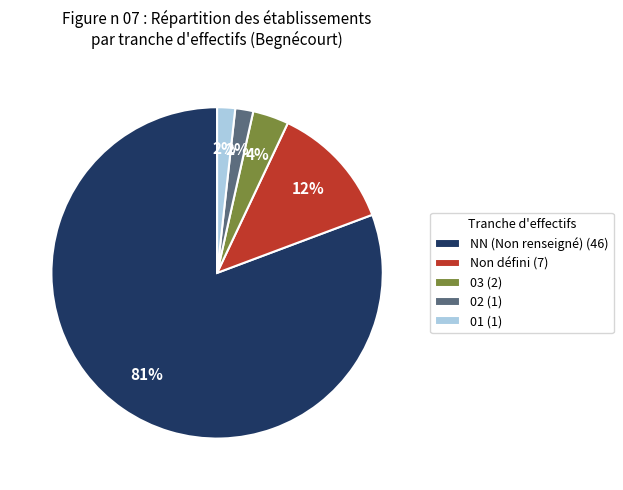

To the nearest percent, what portion does 01 (1) represent?

2%